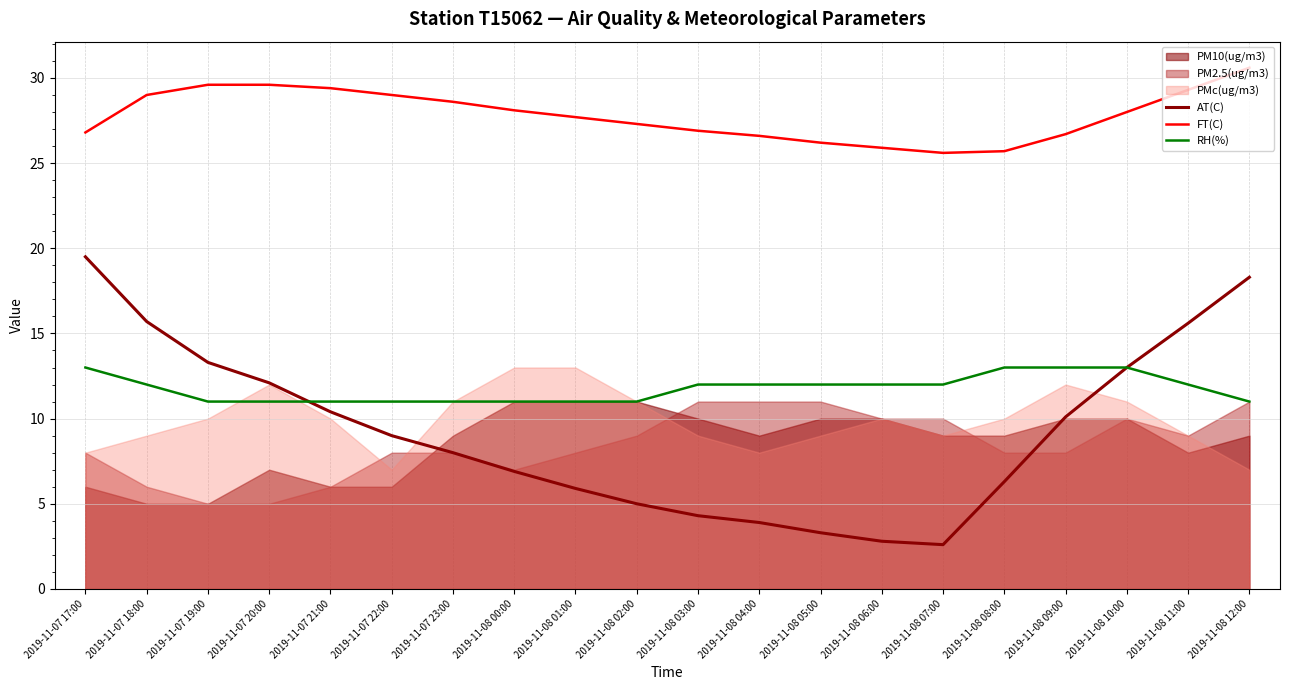

The value of FT(C) at 2019-11-08 11:00 is 41.4. True or false?

False